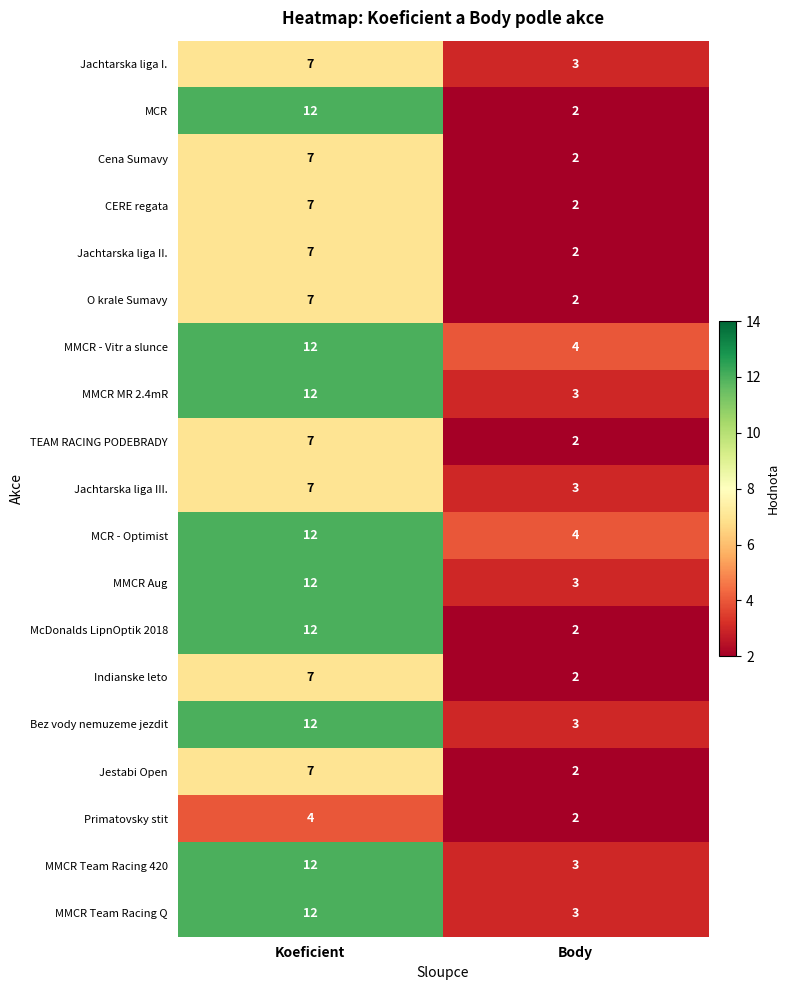

At which label is Jestabi Open closest to 4?

Body